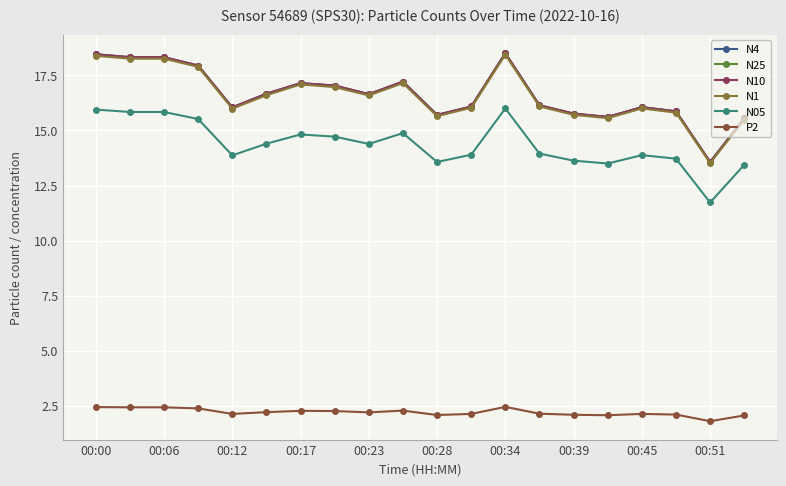

How many series are shown in this chart?

6